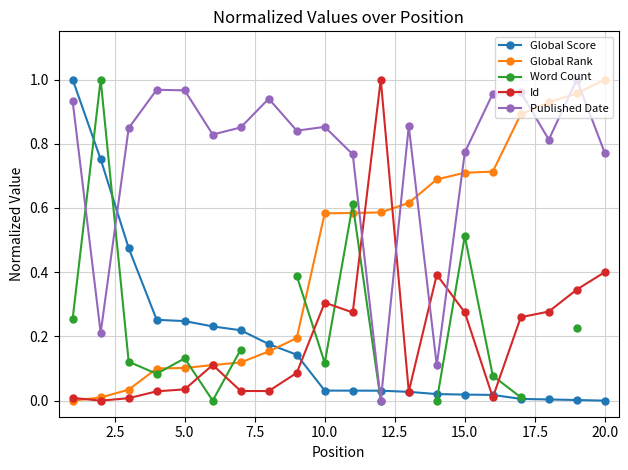

How many intersections are there between Id and Published Date?

4